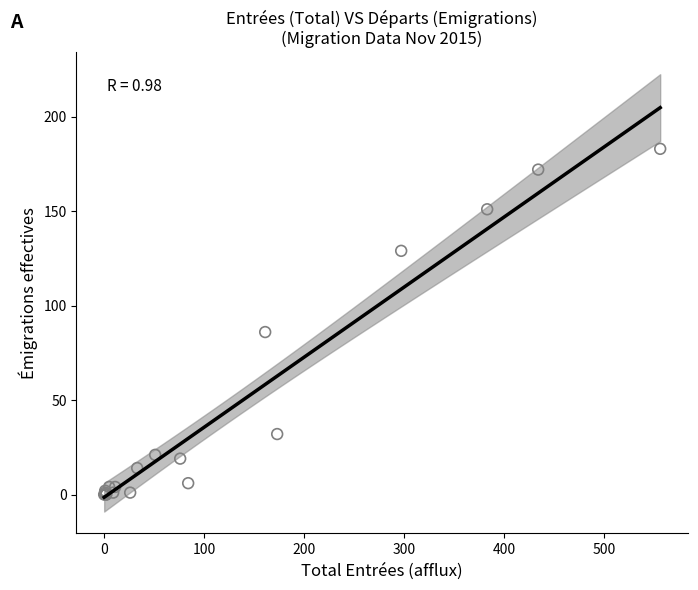

What Y value in the scatter plot is closest to 91?

86